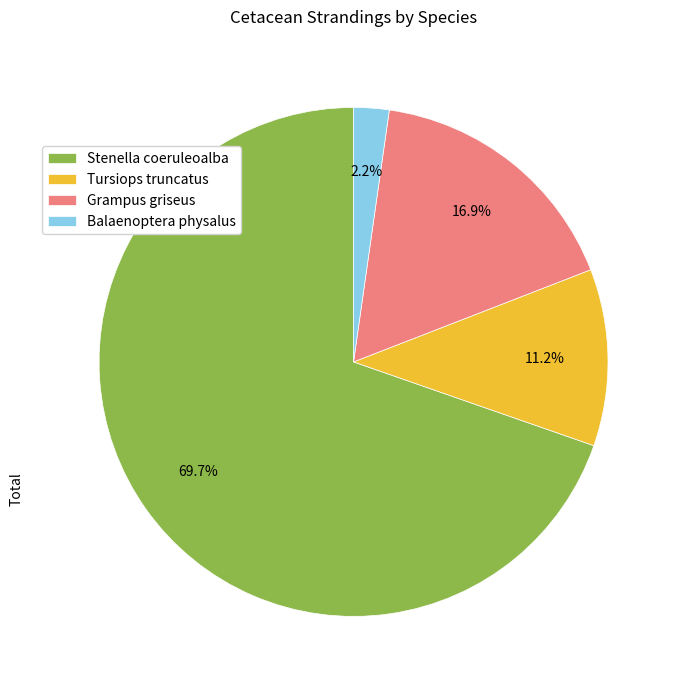

Rank the categories by value from highest to lowest.

Stenella coeruleoalba, Grampus griseus, Tursiops truncatus, Balaenoptera physalus